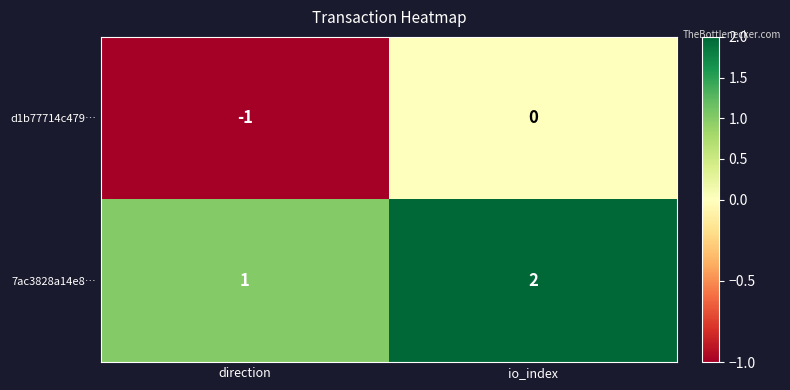

The value of 7ac3828a14e8… at direction is 0. True or false?

False